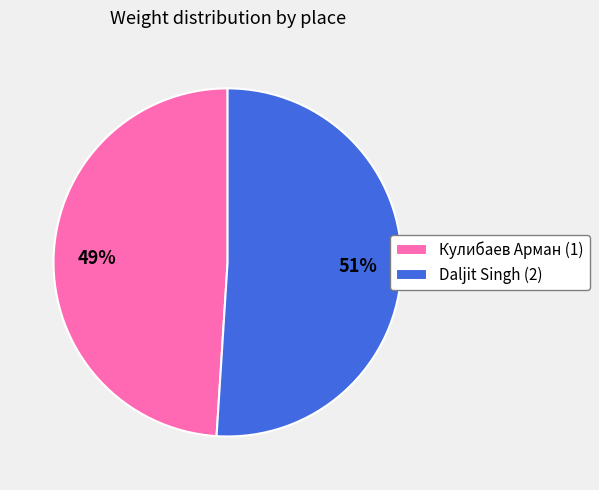

Combined, do Кулибаев Арман (1) and Daljit Singh (2) account for over 50%?

Yes